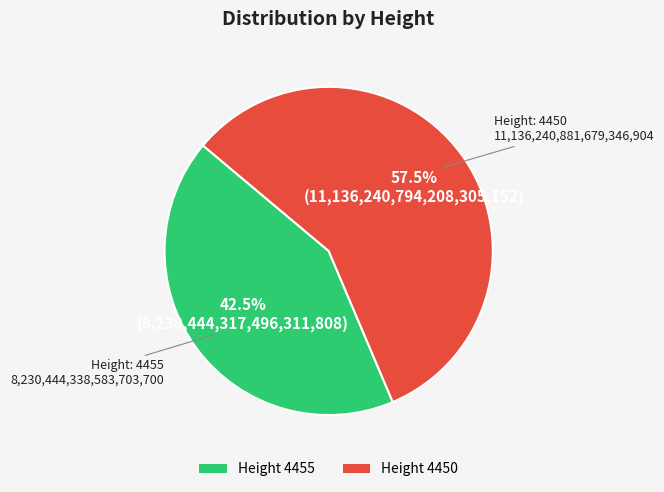

To the nearest percent, what is the difference between the largest and smallest slice percentages?

15%